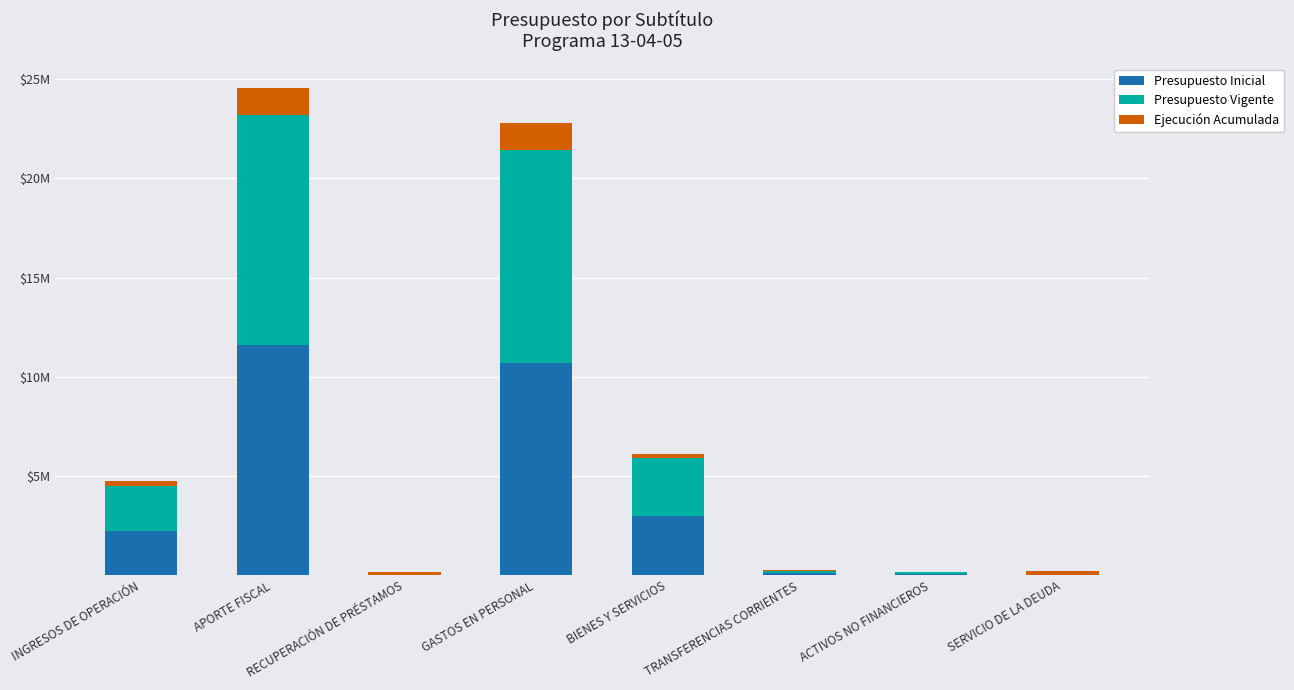

What are all the series names shown in the legend?

Presupuesto Inicial, Presupuesto Vigente, Ejecución Acumulada